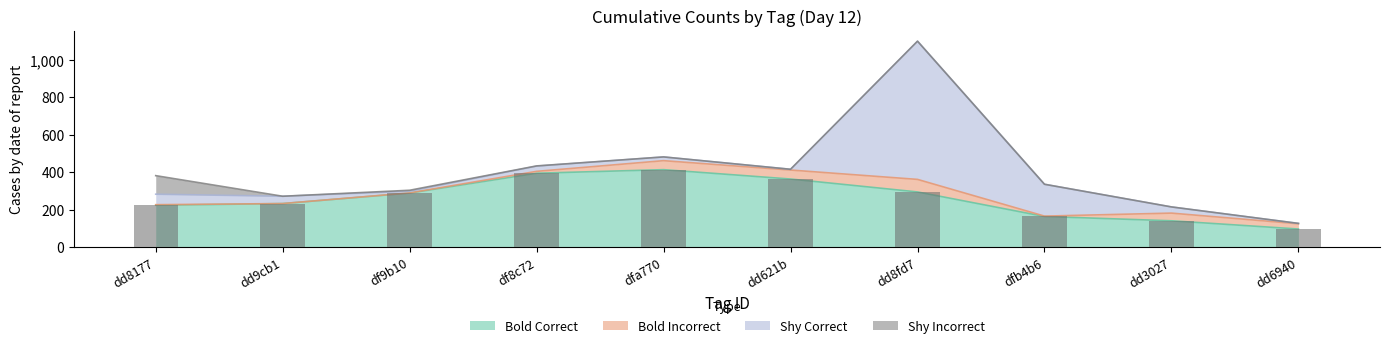

Reading left to right, list all the values displayed in this chart.

Bold Correct: dd8177=223	dd9cb1=232	df9b10=288	df8c72=394	dfa770=413	dd621b=363	dd8fd7=294	dfb4b6=163	dd3027=140	dd6940=96
Bold Incorrect: dd8177=3	dd9cb1=0	df9b10=1	df8c72=10	dfa770=48	dd621b=48	dd8fd7=67	dfb4b6=2	dd3027=41	dd6940=28
Shy Correct: dd8177=56	dd9cb1=39	df9b10=9	df8c72=28	dfa770=20	dd621b=4	dd8fd7=738	dfb4b6=170	dd3027=33	dd6940=2
Shy Incorrect: dd8177=99	dd9cb1=0	df9b10=5	df8c72=1	dfa770=0	dd621b=0	dd8fd7=0	dfb4b6=0	dd3027=0	dd6940=0